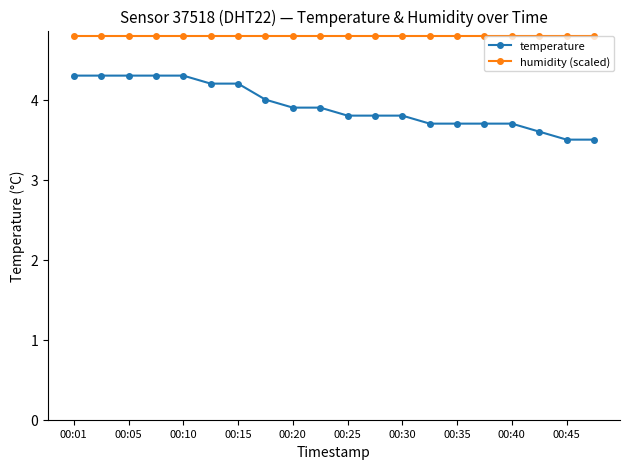

What is the average value of the humidity (scaled) series?

4.8